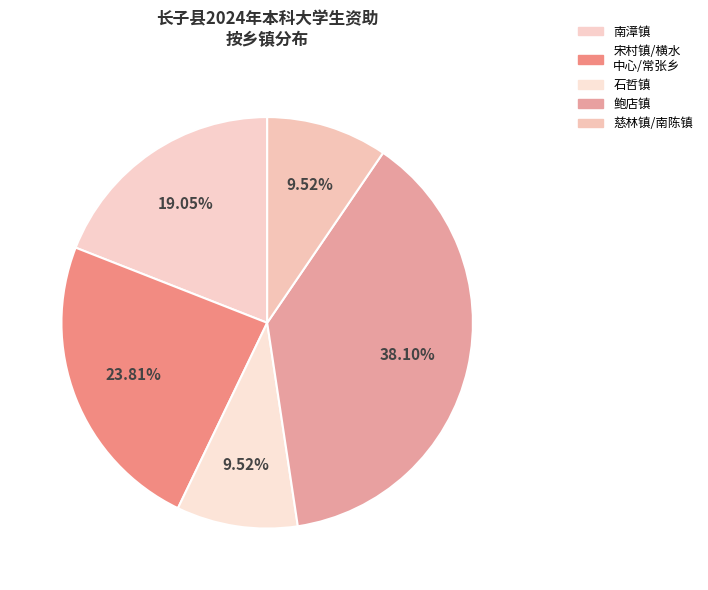

How many slices are in this pie chart?

5